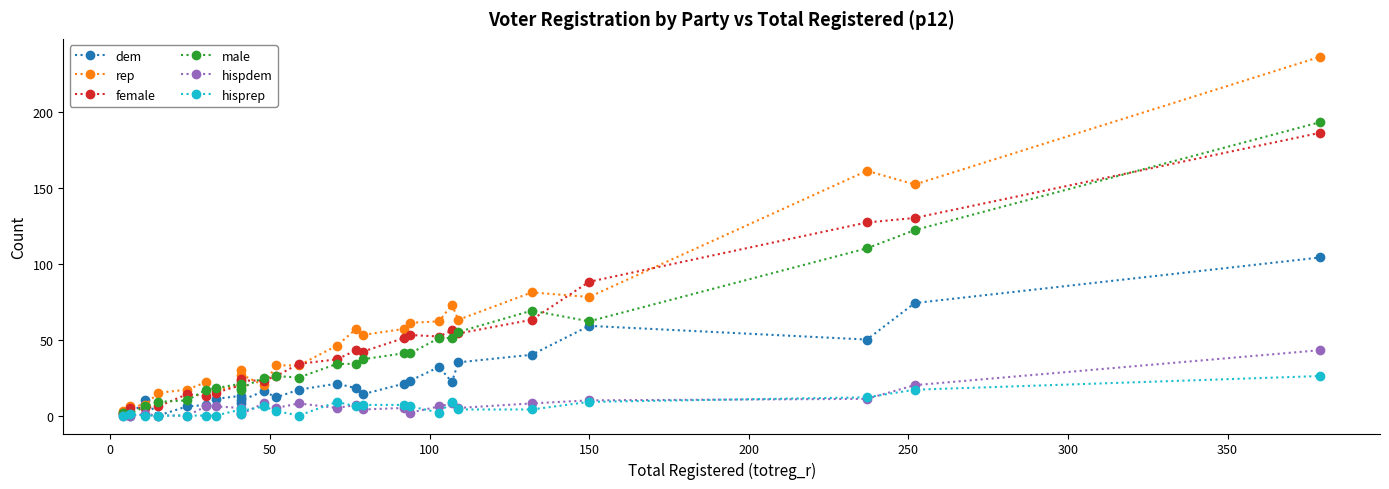

True or false: male has more than 1 interior local peaks.

True